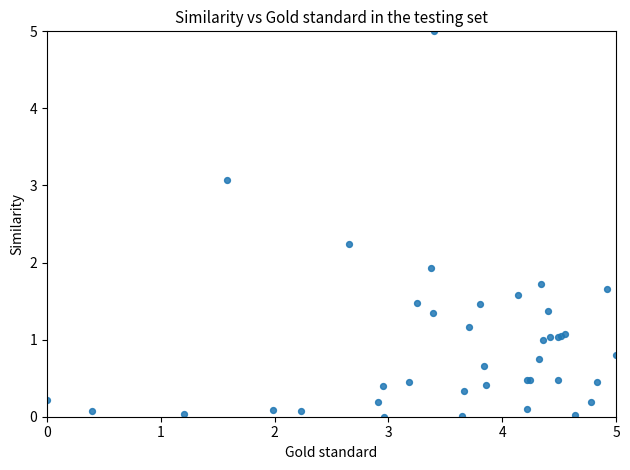

What Y value in the scatter plot is closest to 2?

1.9